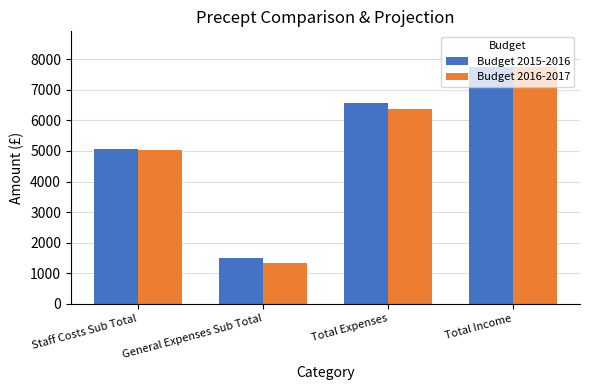

The Budget 2016-2017 series shows 5033.5 at Staff Costs Sub Total. True or false?

True